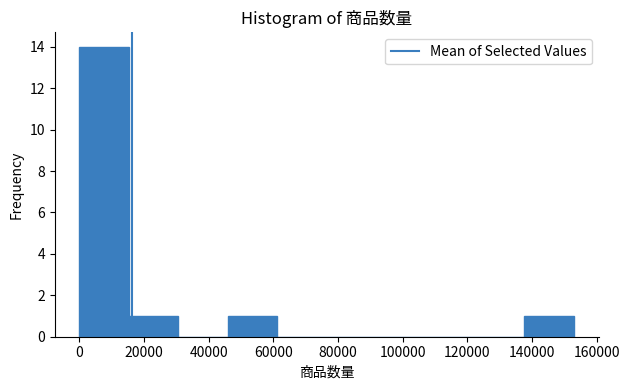

What is the height of the bar covering 46000 to 62000 on the x-axis? Neither the bar edges nor the heights are printed on the chart, so give them approximately, as read against the axes.

1